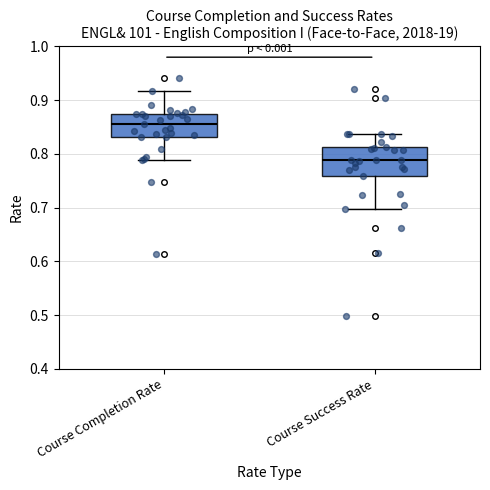

Where is the lower edge of the box for Course Success Rate on the y-axis? The values are not printed on the chart, so give them approximately, as read against the axis.

0.76